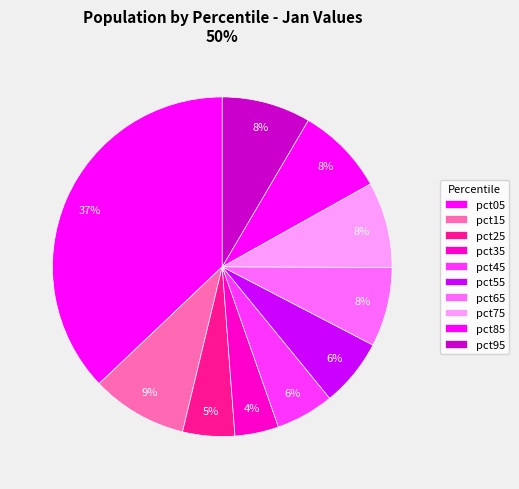

To the nearest percent, what is the difference between the largest and smallest slice percentages?

33%